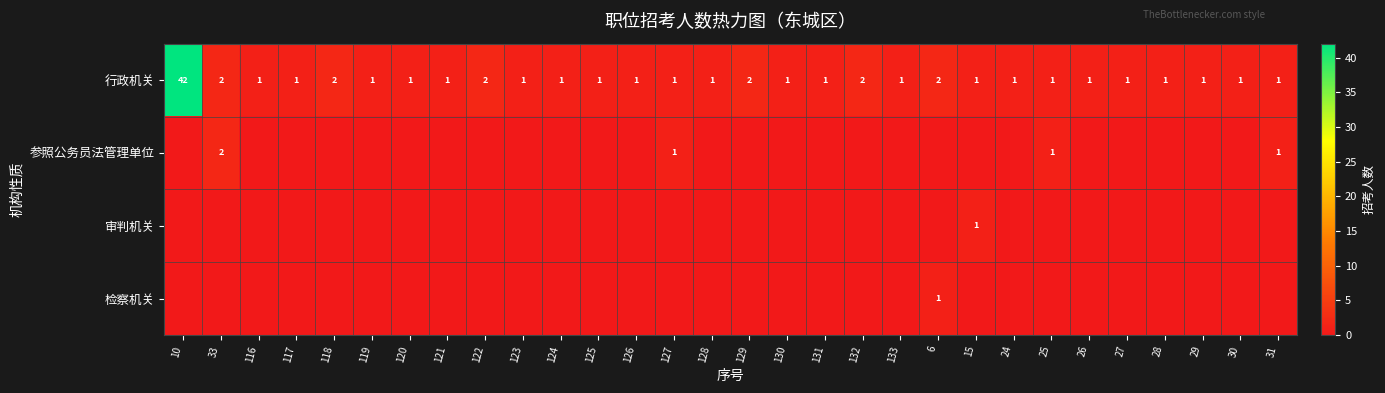

True or false: 行政机关 has a value of 2 at 133.

False